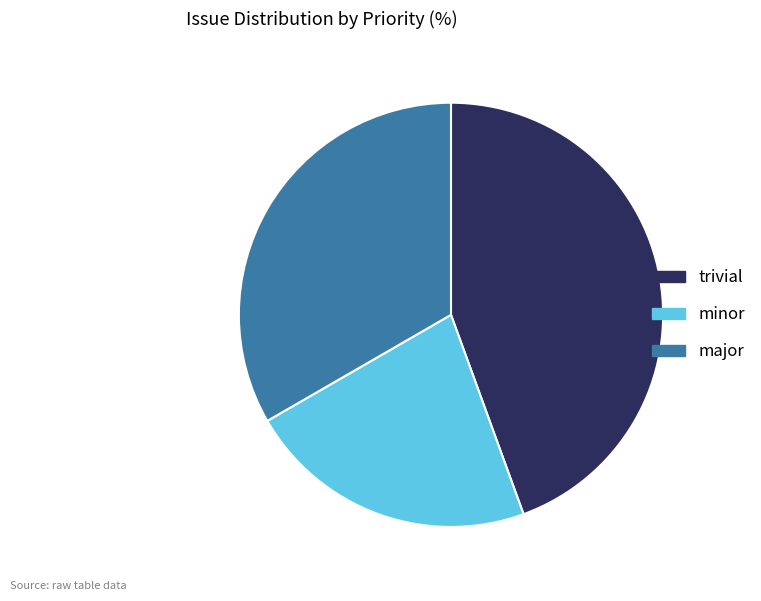

Approximately how many times larger is the value at major compared to minor?

1.5